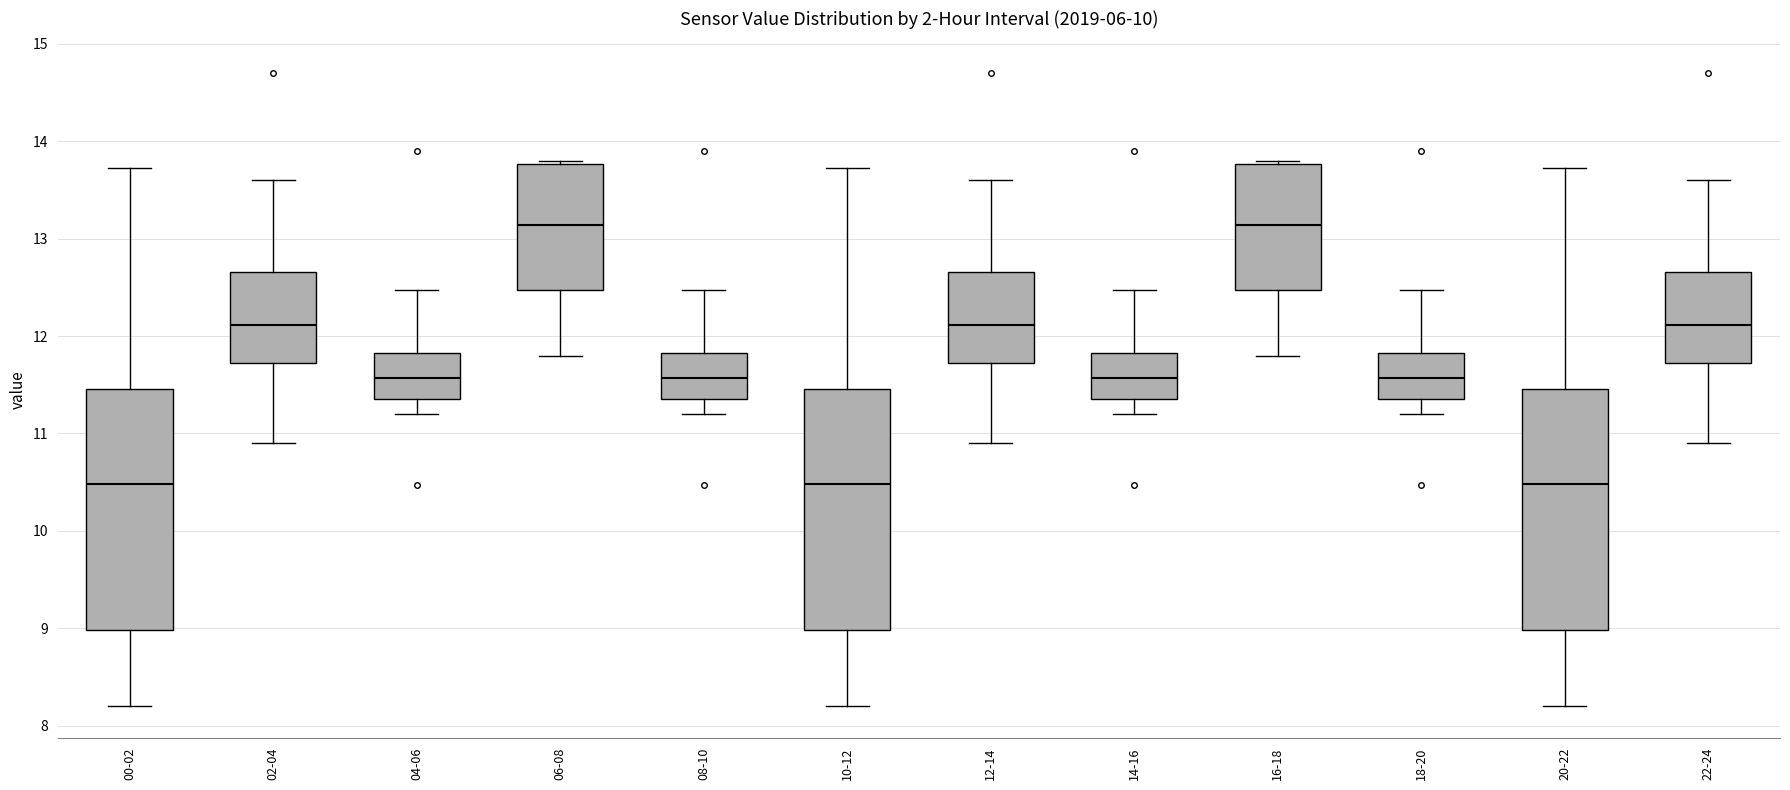

Where is the upper edge of the box for 08-10 on the y-axis? The values are not printed on the chart, so give them approximately, as read against the axis.

11.8